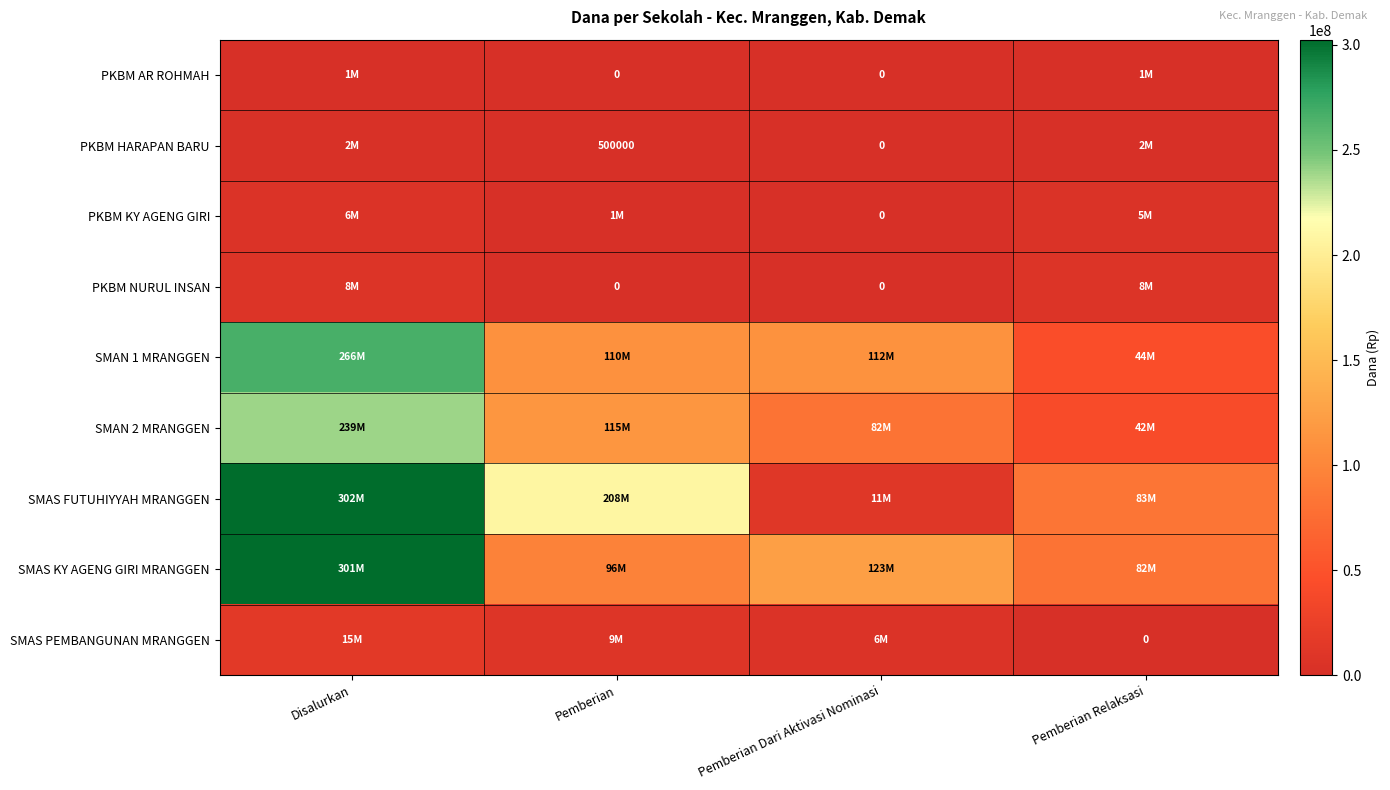

What is the difference between the maximum and minimum values in the PKBM NURUL INSAN series?

8000000